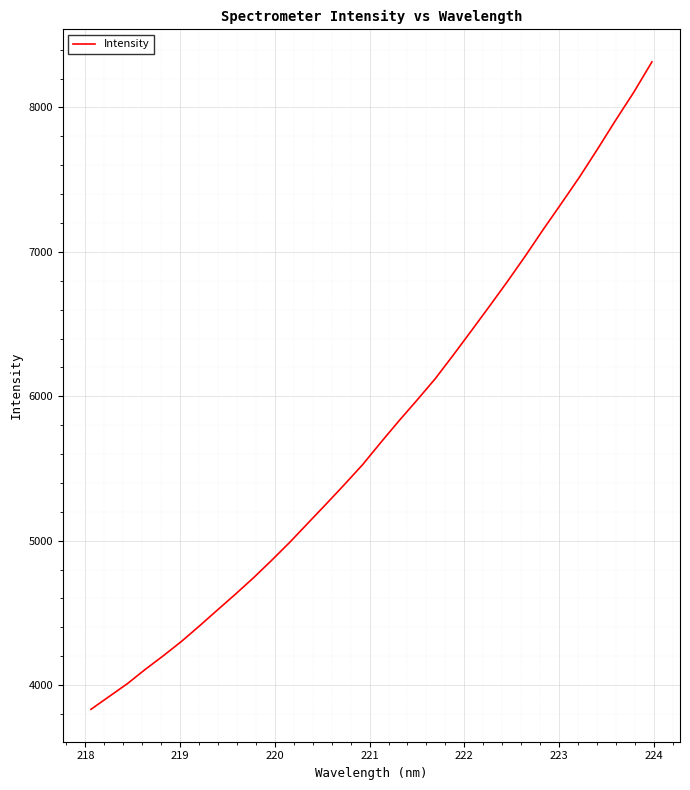

What is the difference between the maximum and minimum values?

4483.7